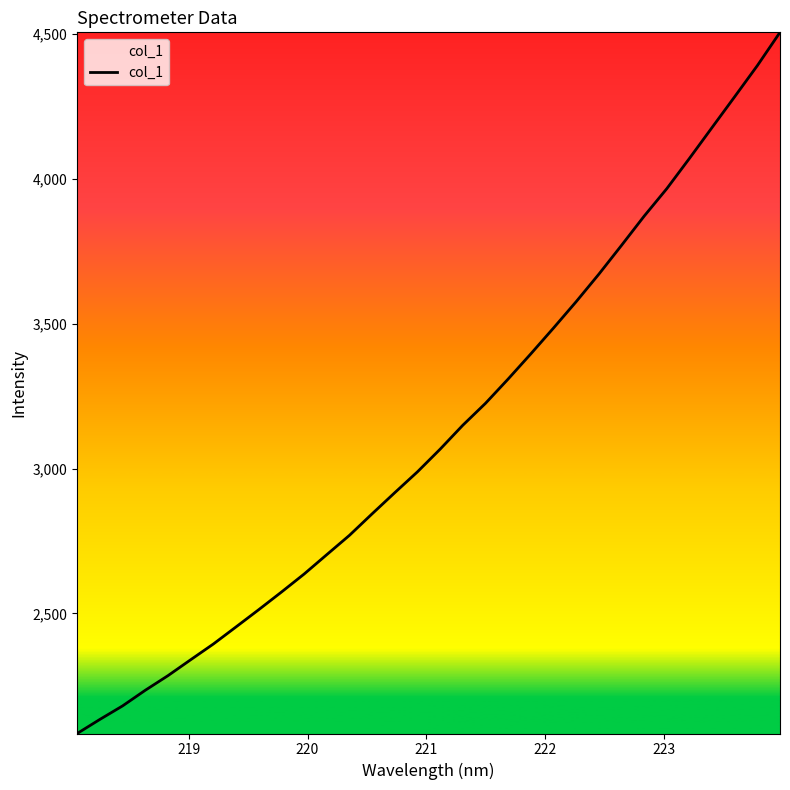

What is the smallest value displayed?

2085.4